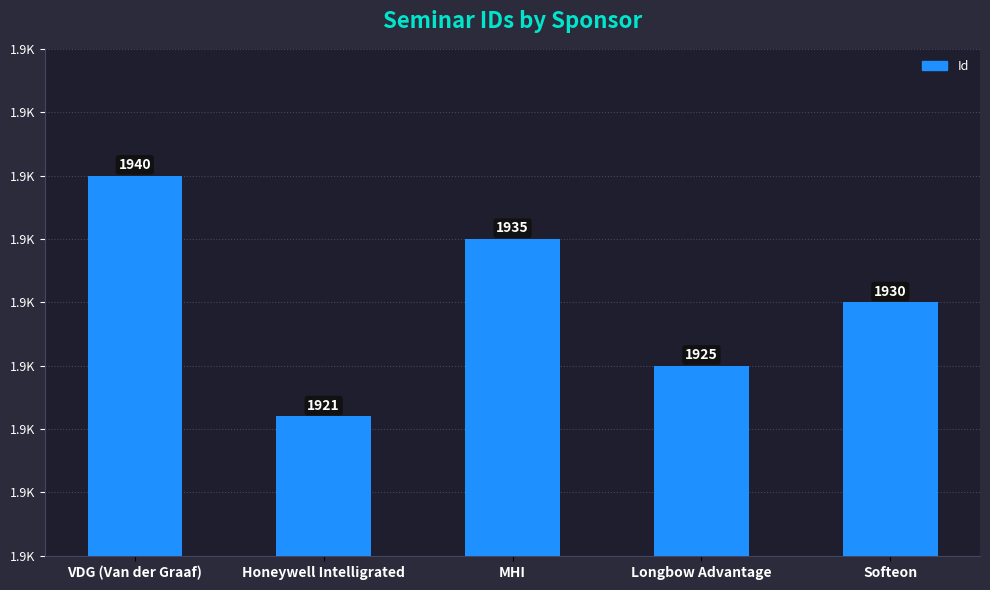

The value at Softeon is 1034. True or false?

False